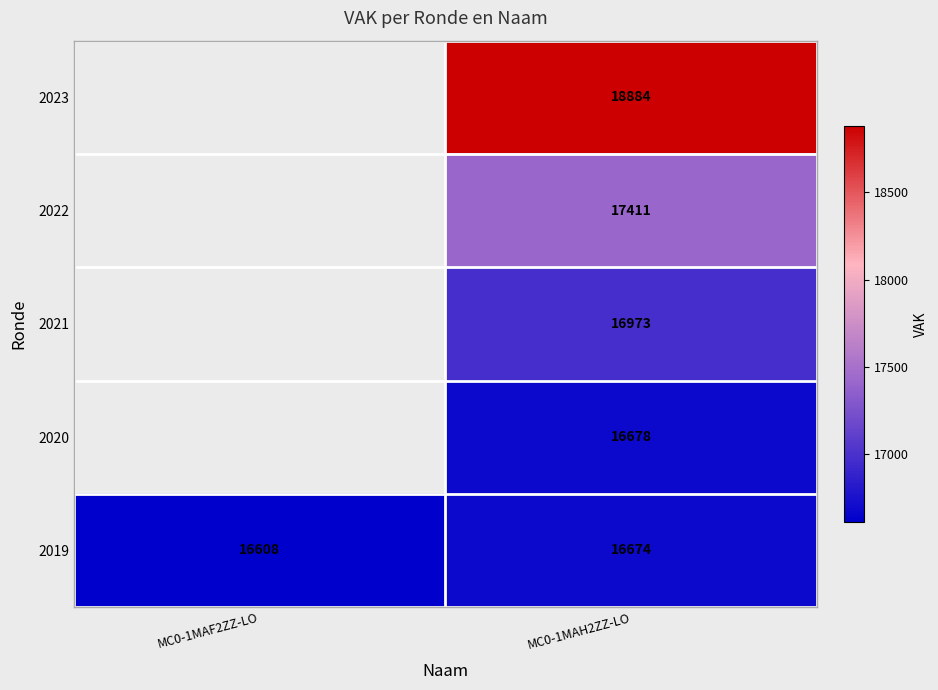

True or false: 2019 has a value of 23752.1 at MC0-1MAH2ZZ-LO.

False